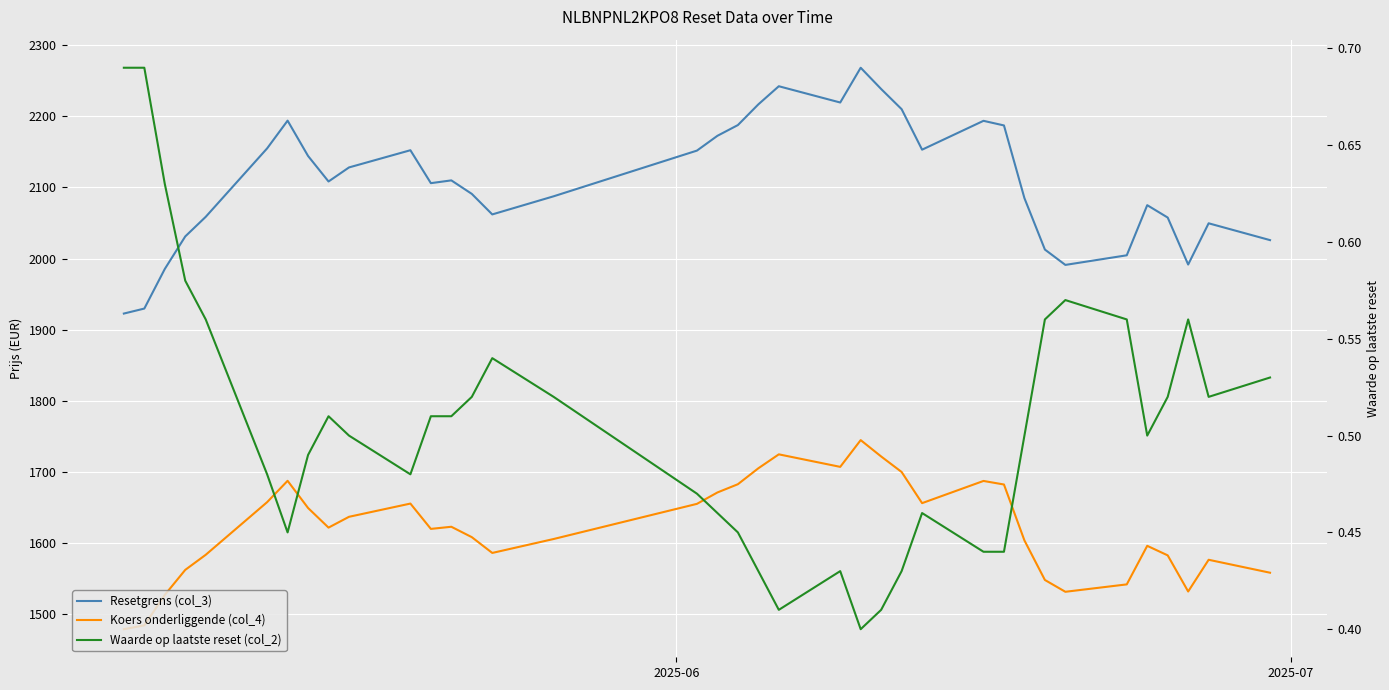

The Waarde op laatste reset (col_2) series shows 0.1 at 8. True or false?

False